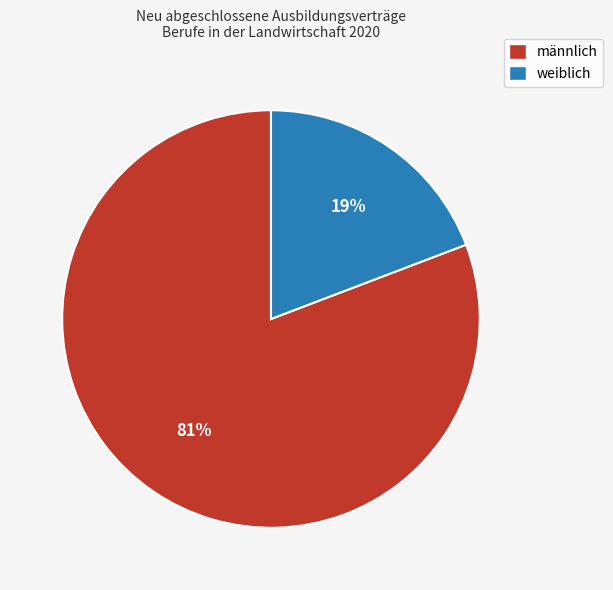

True or false: weiblich accounts for 13% of the total.

False